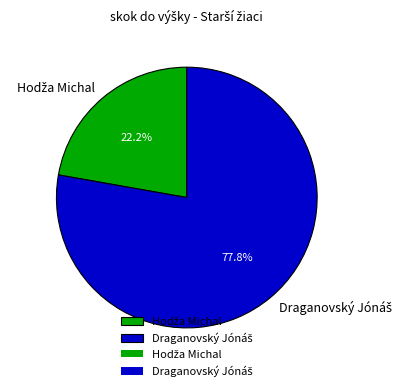

How many slices are in this pie chart?

2